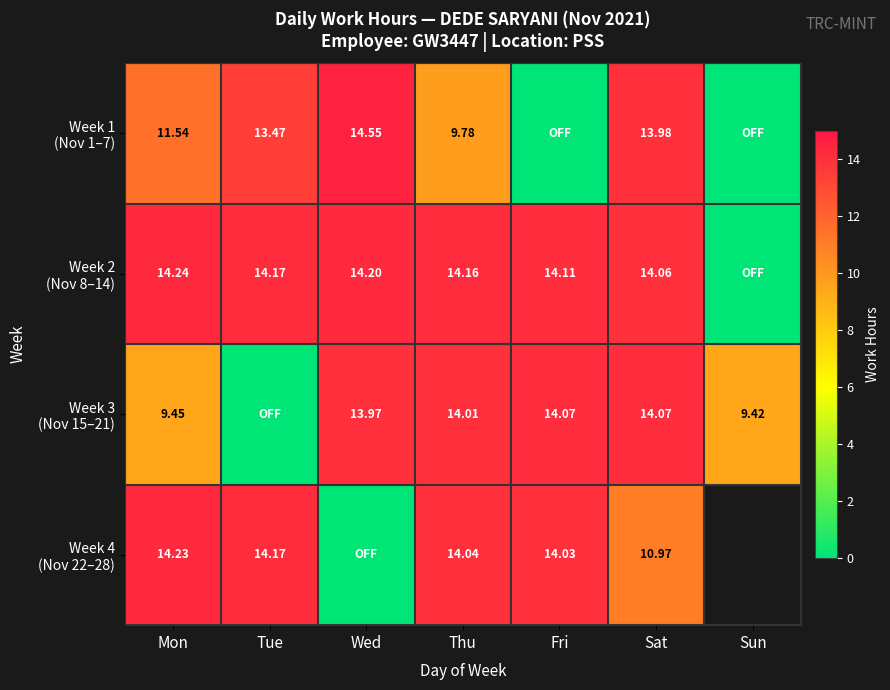

Read the Week 1 (Nov 1–7) value at Mon.

11.5